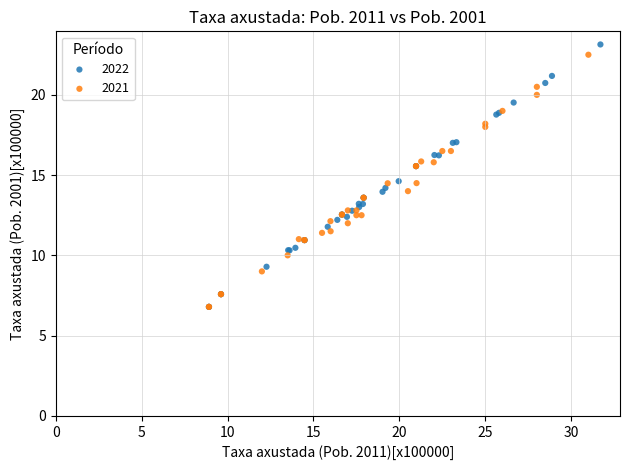

Which series has the largest Y range (max minus min)?

2022